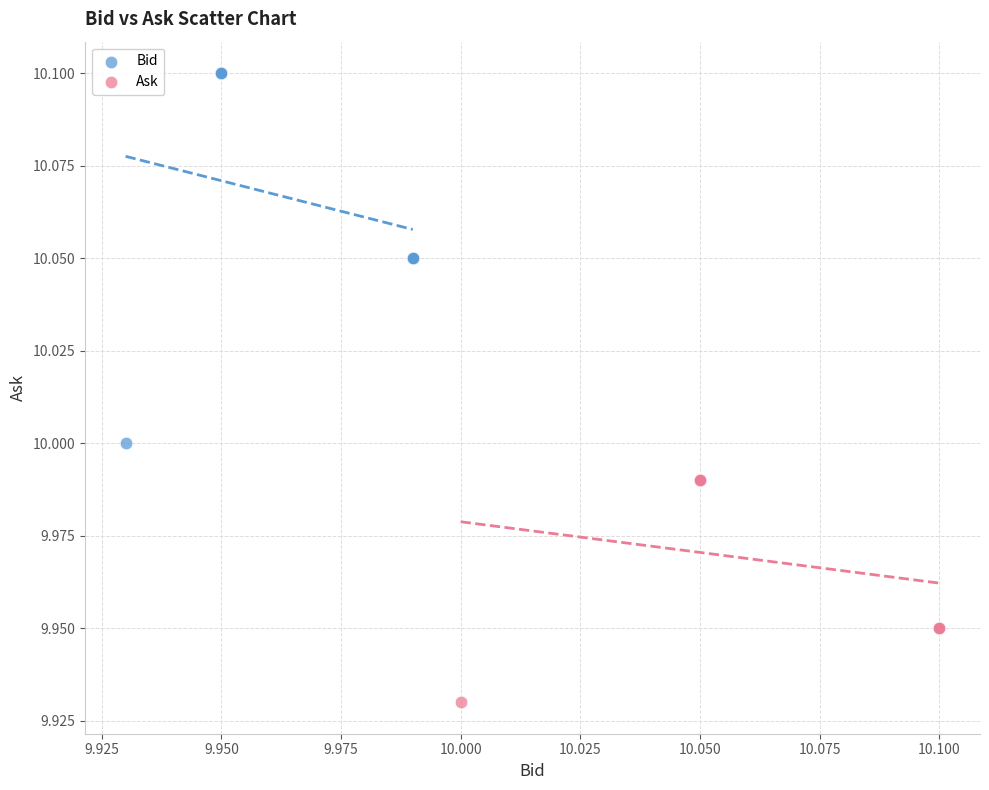

Which series has the largest Y range (max minus min)?

Bid